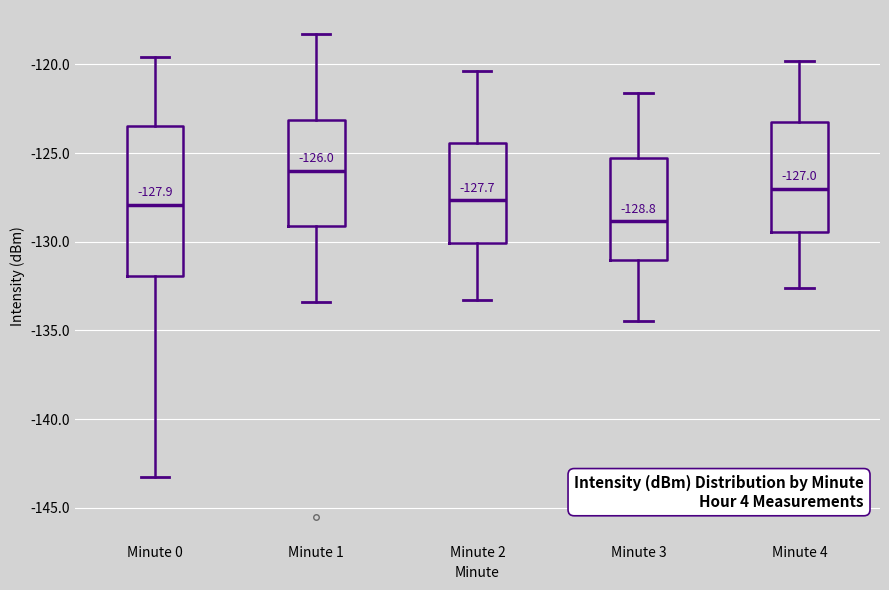

Which box's median line is the lowest?

Minute 3